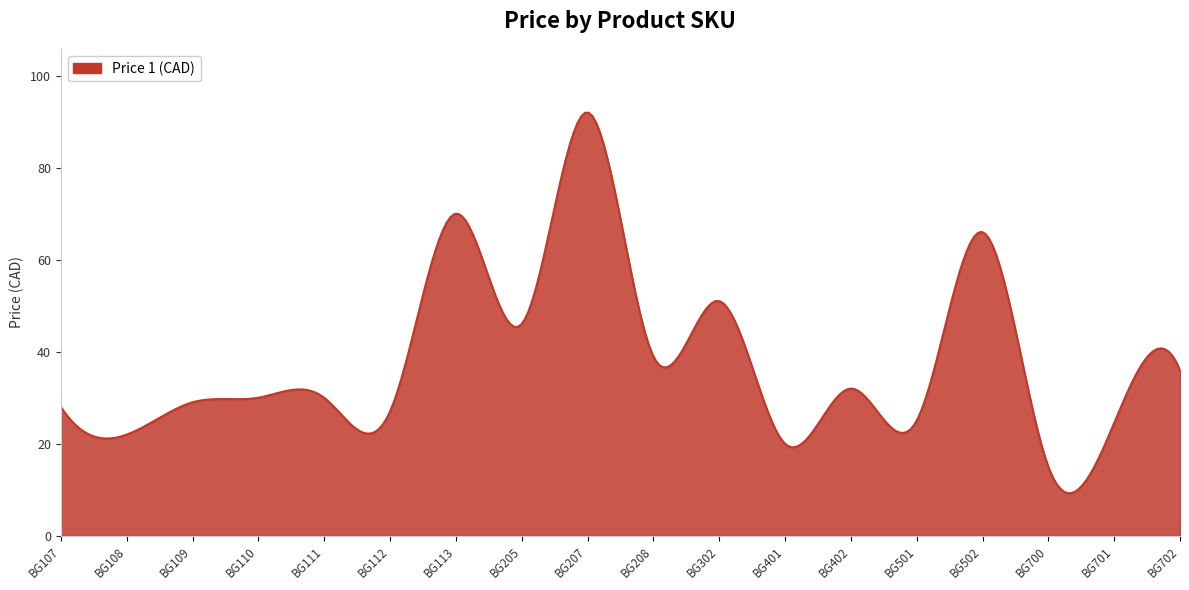

What is the difference between the maximum and minimum values?

82.7